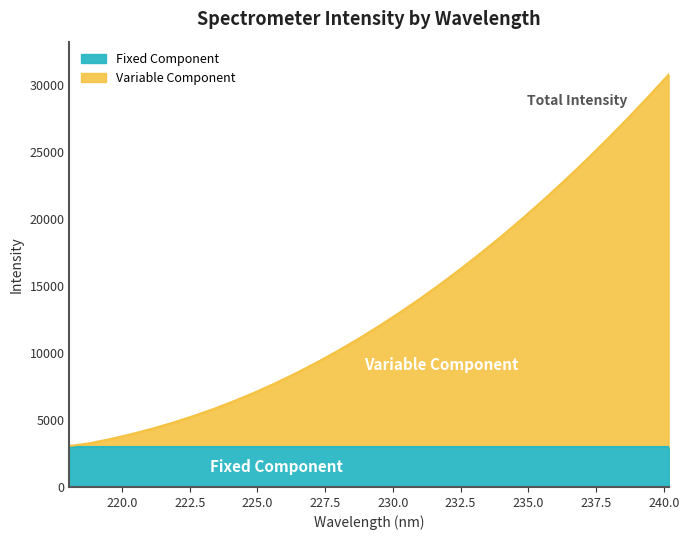

What is the maximum value for Fixed Component?

2986.9